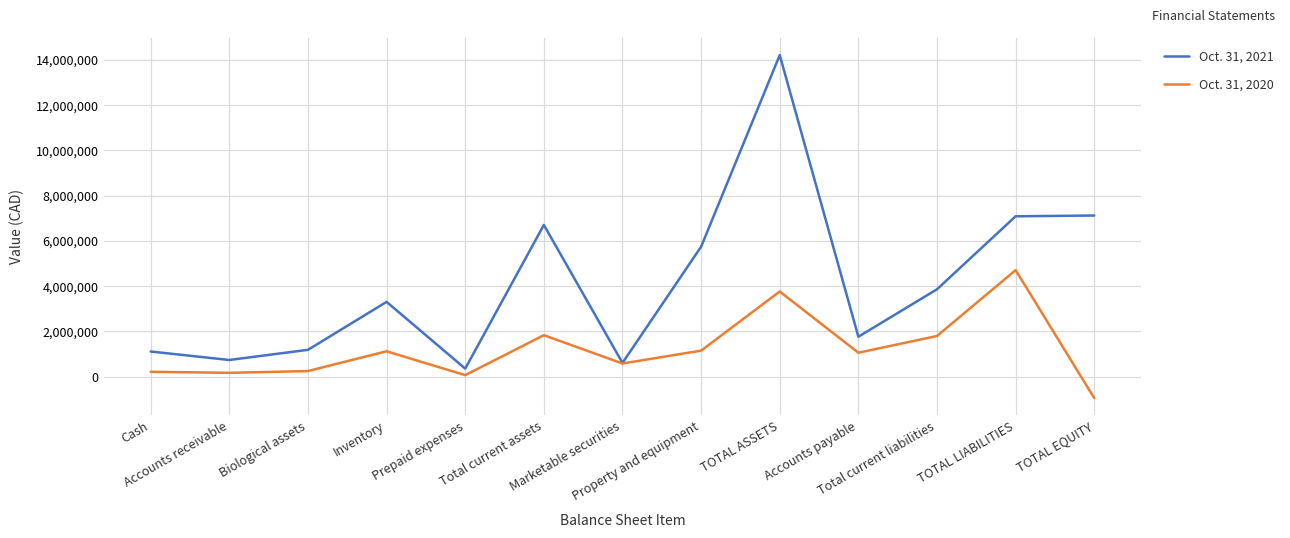

What is the average value of the Oct. 31, 2020 series?

1214946